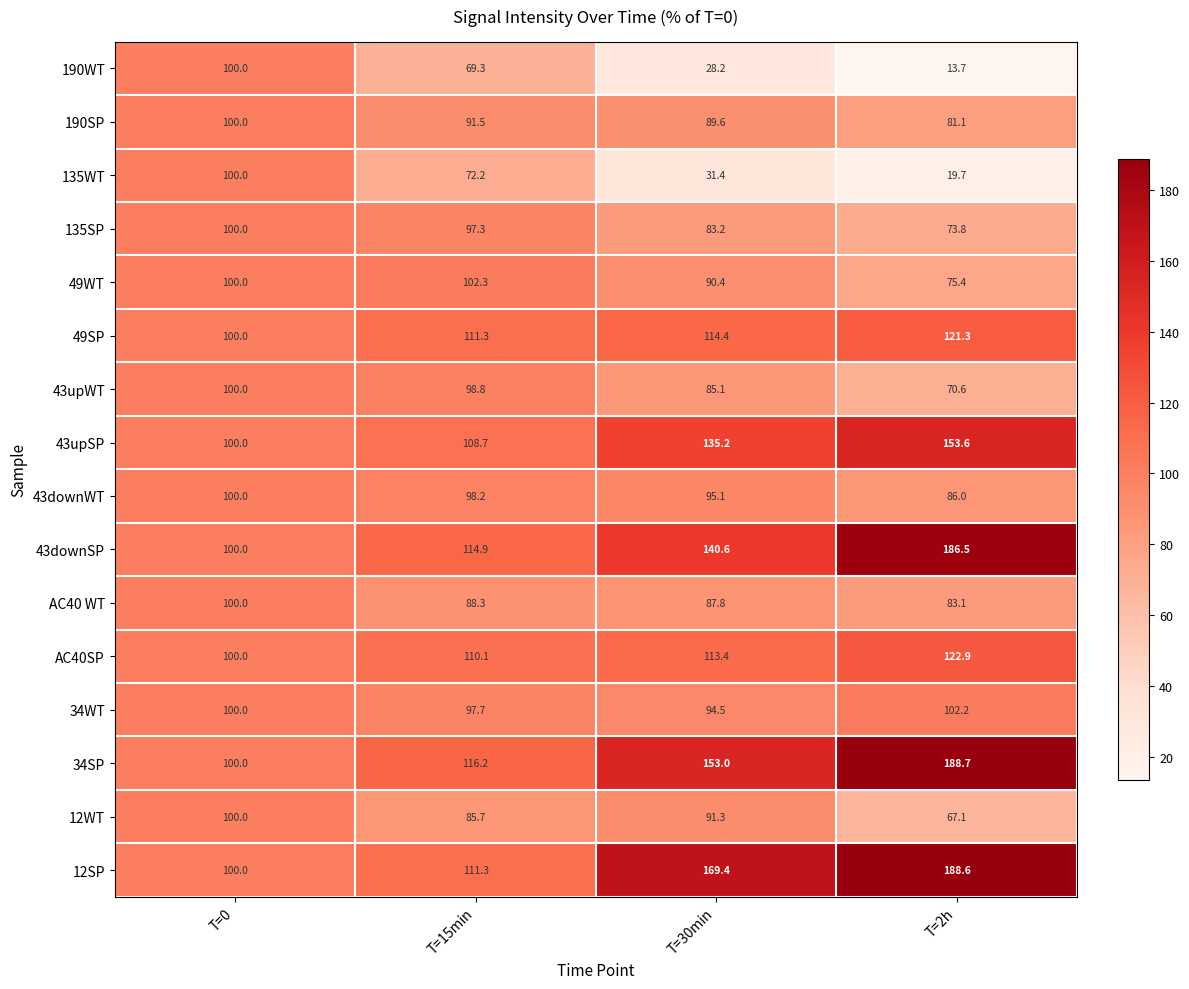

True or false: 34SP has a value of 223.4 at T=30min.

False